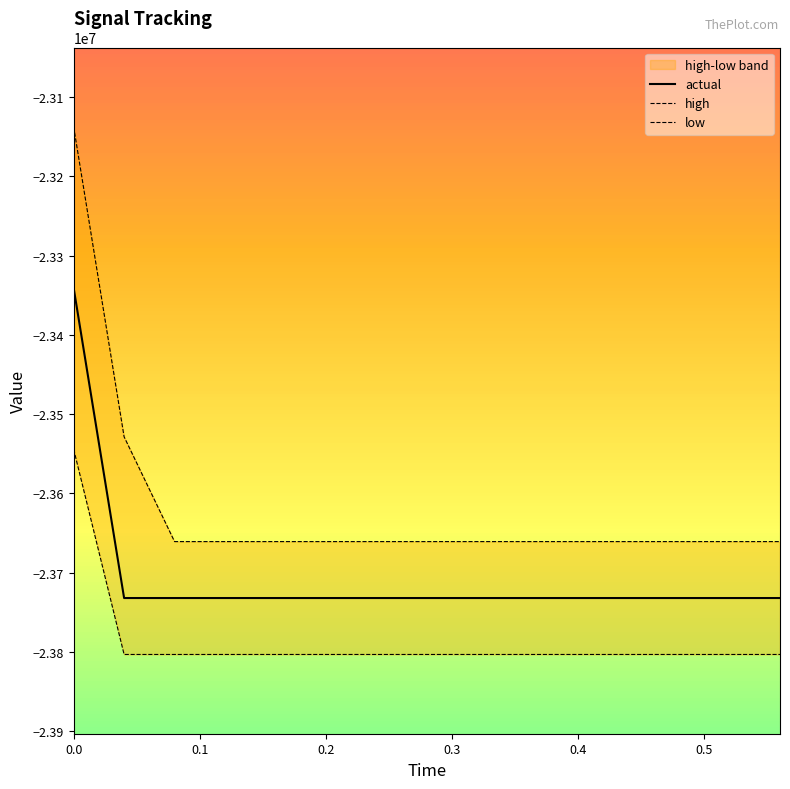

List the series in order of their overall mean, highest first.

high, actual, low